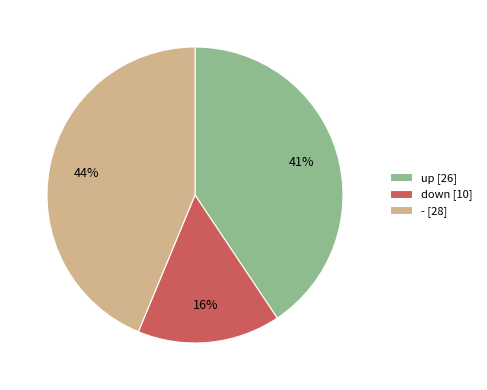

Is the sum of up [26] and - [28] greater than half?

Yes